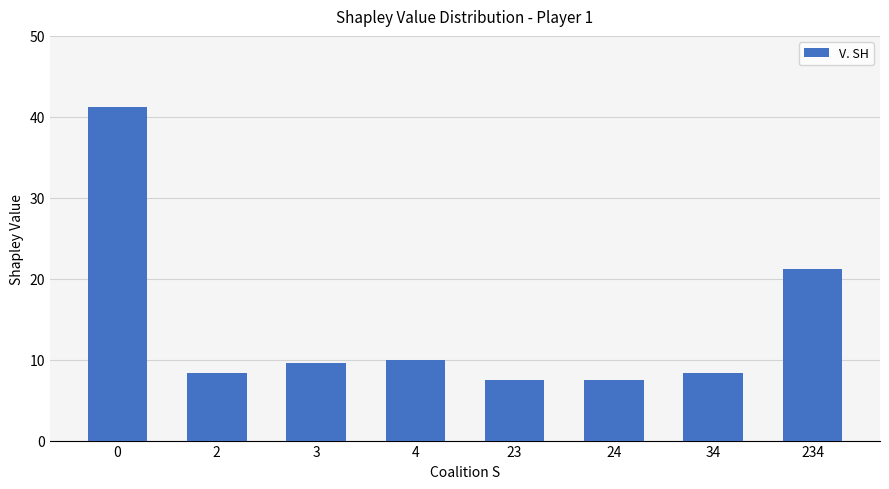

Count the number of data series in this chart.

1